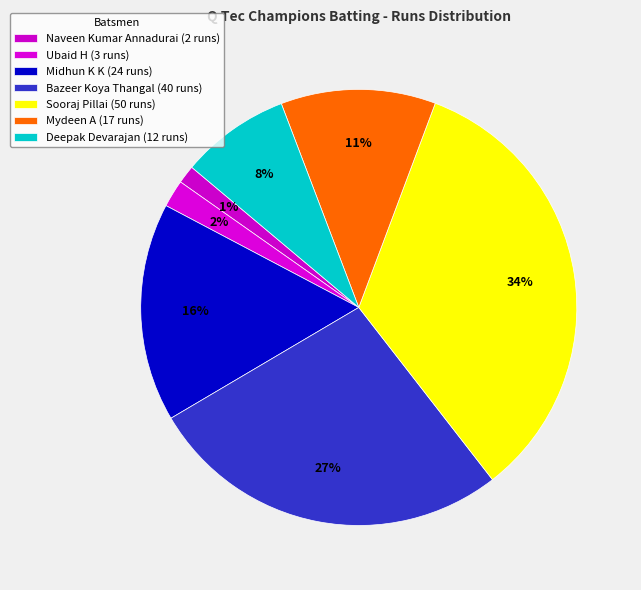

How many segments does this pie chart have?

7